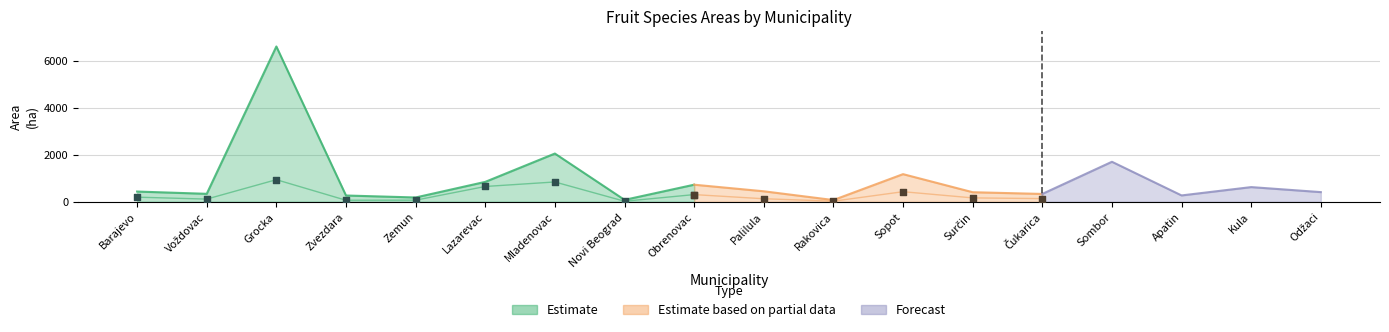

At which category is the sum across all series the highest?

Grocka